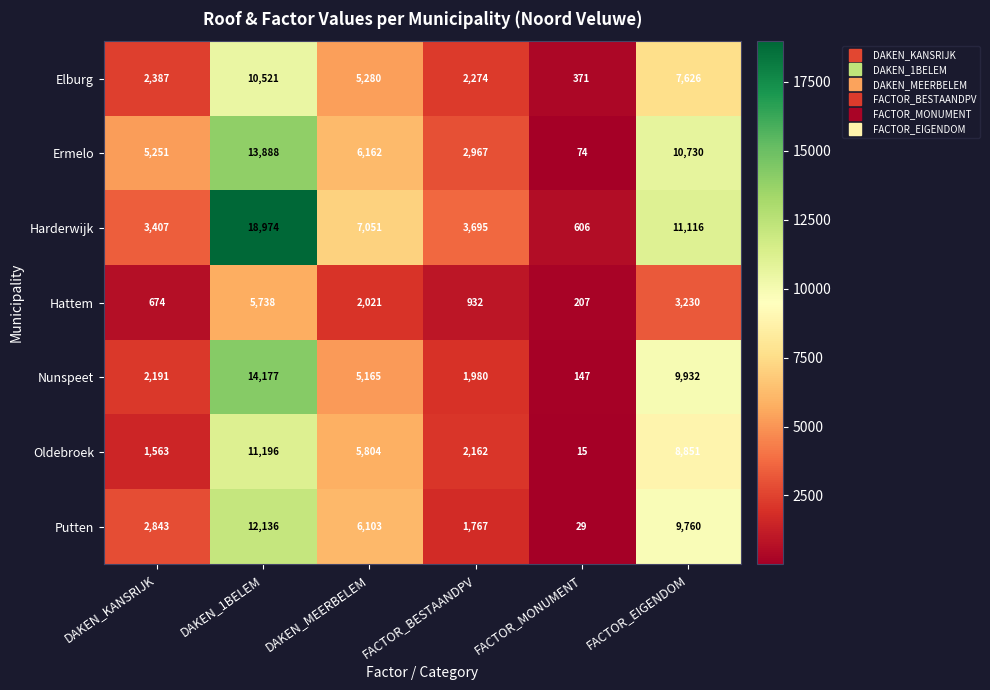

True or false: Nunspeet has a value of 147 at FACTOR_MONUMENT.

True